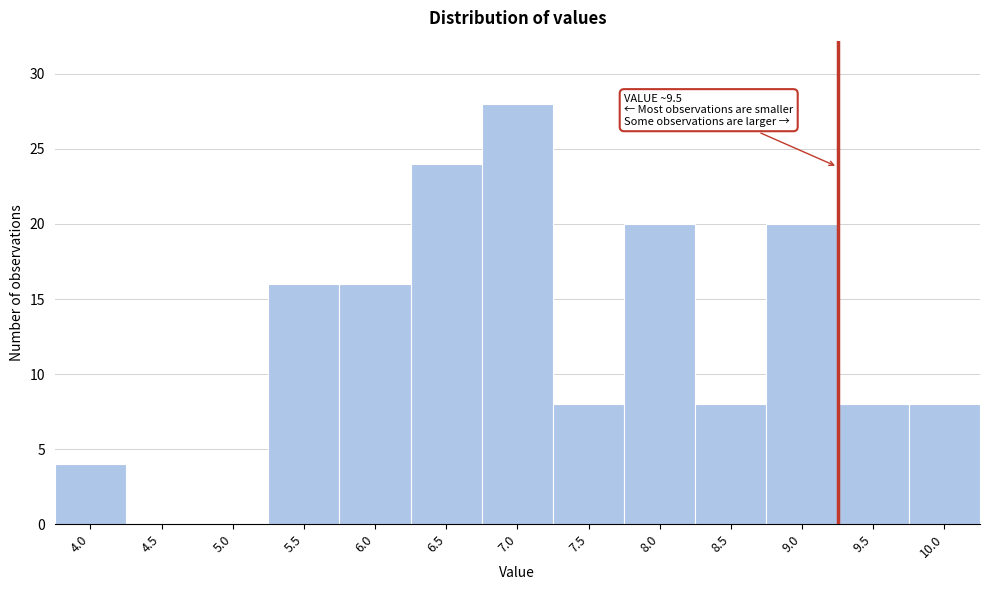

Reading left to right, list all the values displayed in this chart.

4.0=4	4.5=0	5.0=0	5.5=16	6.0=16	6.5=24	7.0=28	7.5=8	8.0=20	8.5=8	9.0=20	9.5=8	10.0=8